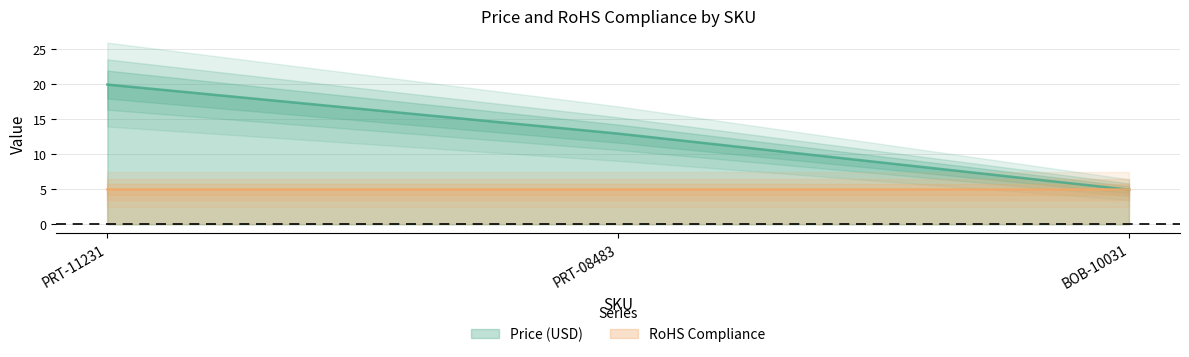

How many data points are less than 12?

1